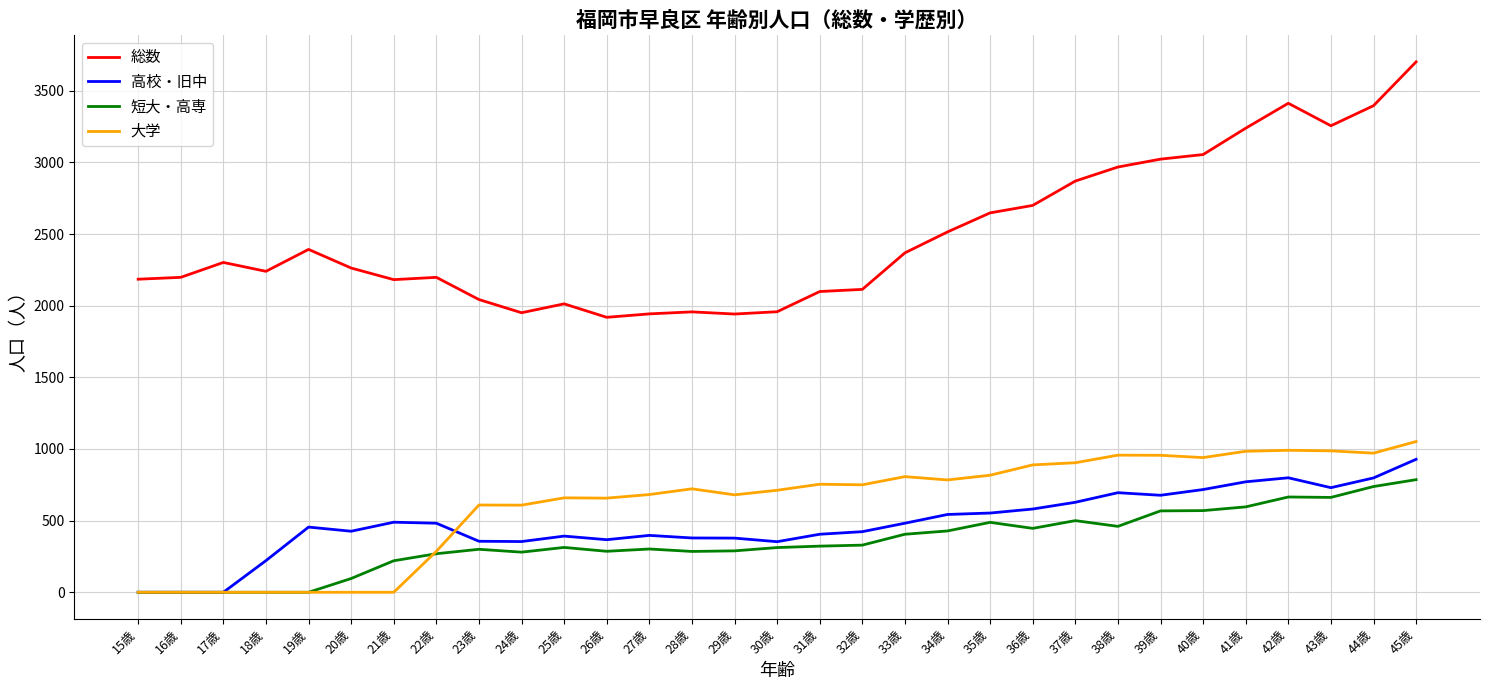

What is the greatest value displayed?

3702